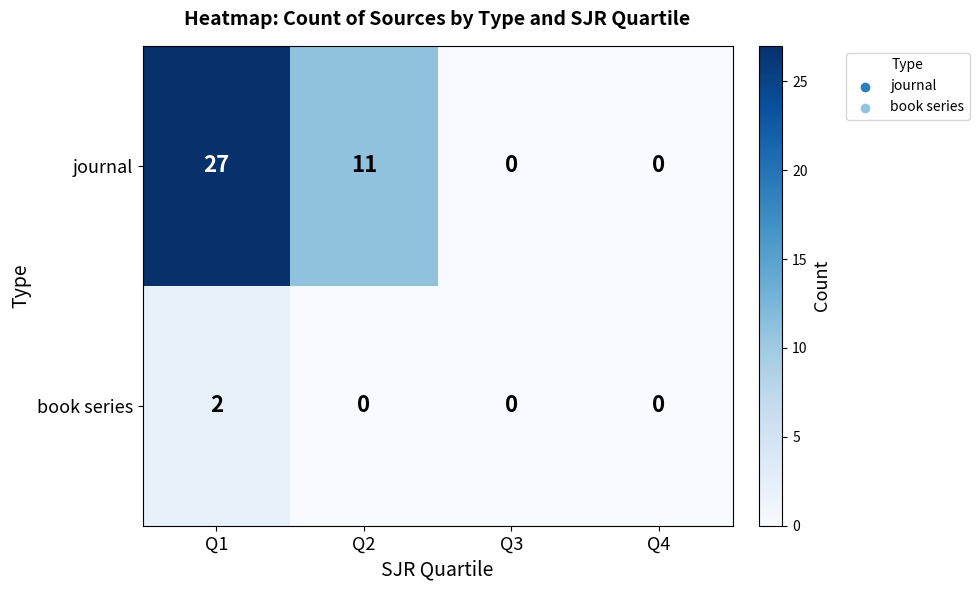

Reading left to right, extract all data points from this chart.

journal: Q1=27	Q2=11	Q3=0	Q4=0
book series: Q1=2	Q2=0	Q3=0	Q4=0